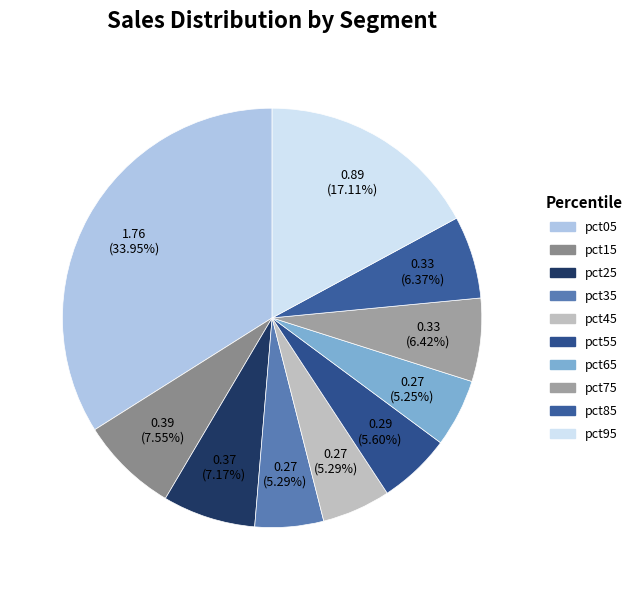

True or false: pct05 accounts for 44% of the total.

False